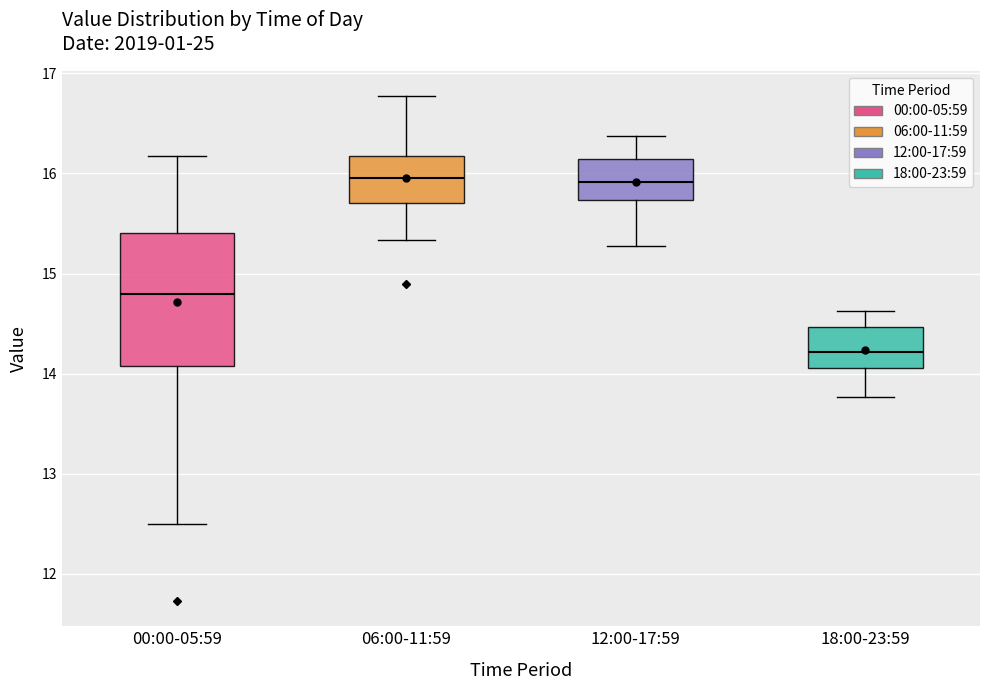

Reading left to right, transcribe this box plot: for each box, give where its median line is, the range the box spans, and where its two whiskers end, as read against the y-axis. The values are not printed on the chart, so give them approximately, as read against the axis.

00:00-05:59: median 14.8, box 14.1 to 15.4, whiskers 12.5 to 16.2
06:00-11:59: median 16.0, box 15.7 to 16.2, whiskers 15.3 to 16.8
12:00-17:59: median 15.9, box 15.7 to 16.1, whiskers 15.3 to 16.4
18:00-23:59: median 14.2, box 14.1 to 14.5, whiskers 13.8 to 14.6